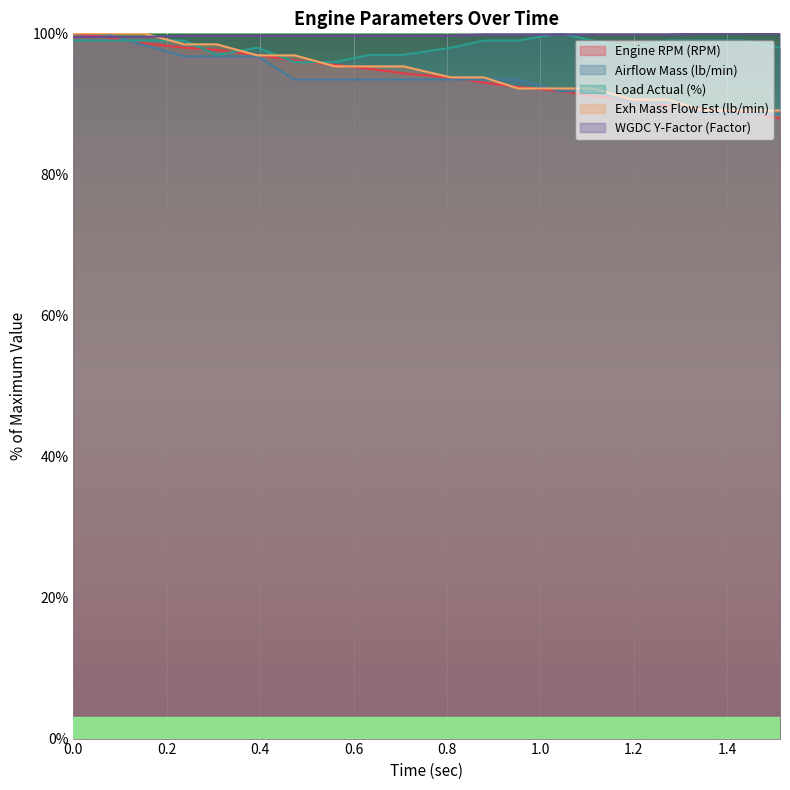

Count the number of categories in the chart.

20